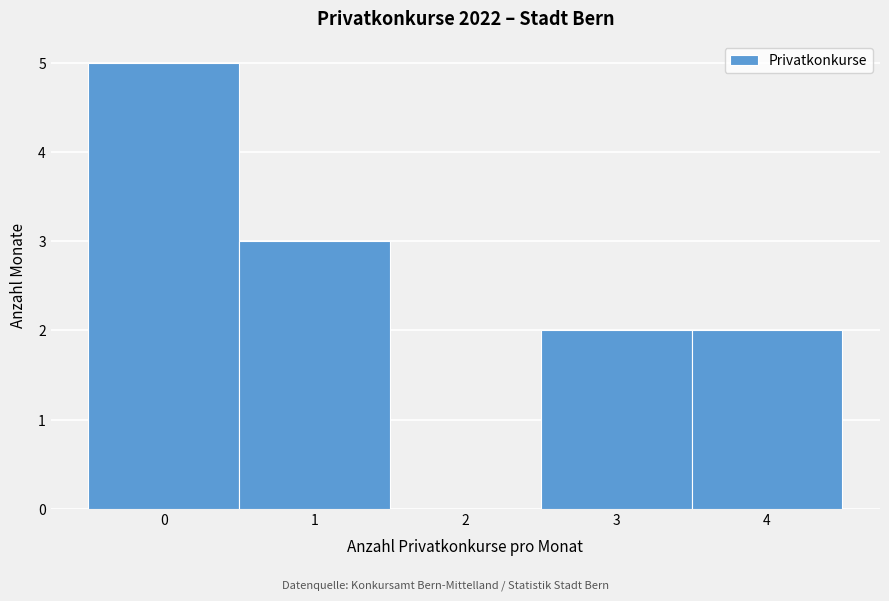

Reading left to right, list every bar in this chart as the range it spans on the x-axis followed by its height. The values are not printed on the chart, so give them approximately, as read against the axis.

-0.5 to 0.5: 5
0.5 to 1.5: 3
1.5 to 2.5: 0
2.5 to 3.5: 2
3.5 to 4.5: 2